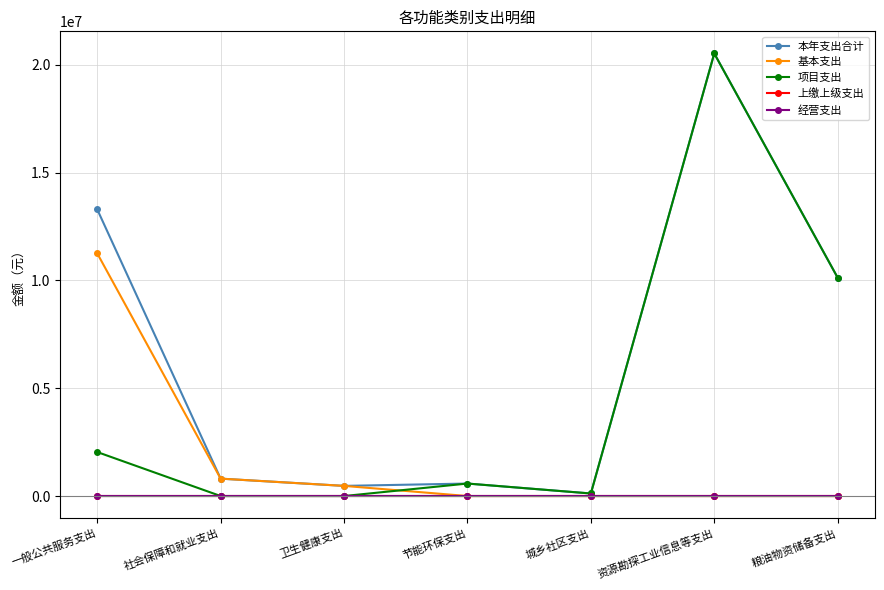

The 基本支出 series shows 5719580.0 at 资源勘探工业信息等支出. True or false?

False